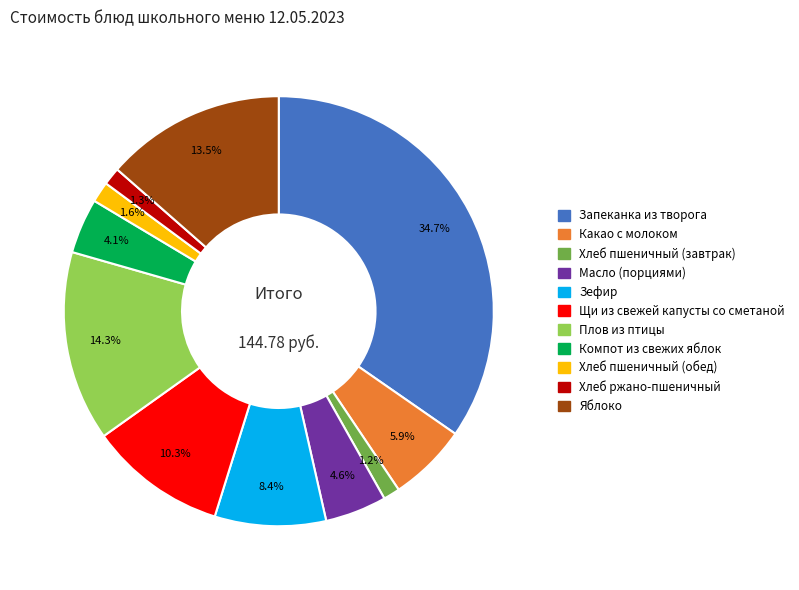

Do Масло (порциями) and Какао с молоком together represent more than half of the pie?

No